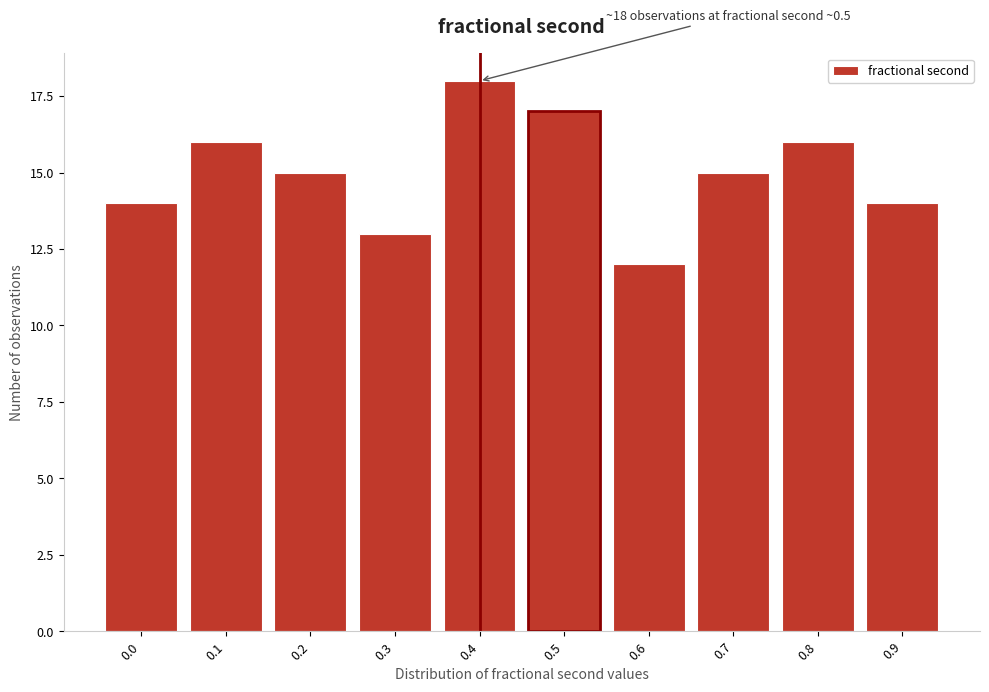

Reading left to right, extract all data points from this chart.

14	16	15	13	18	17	12	15	16	14